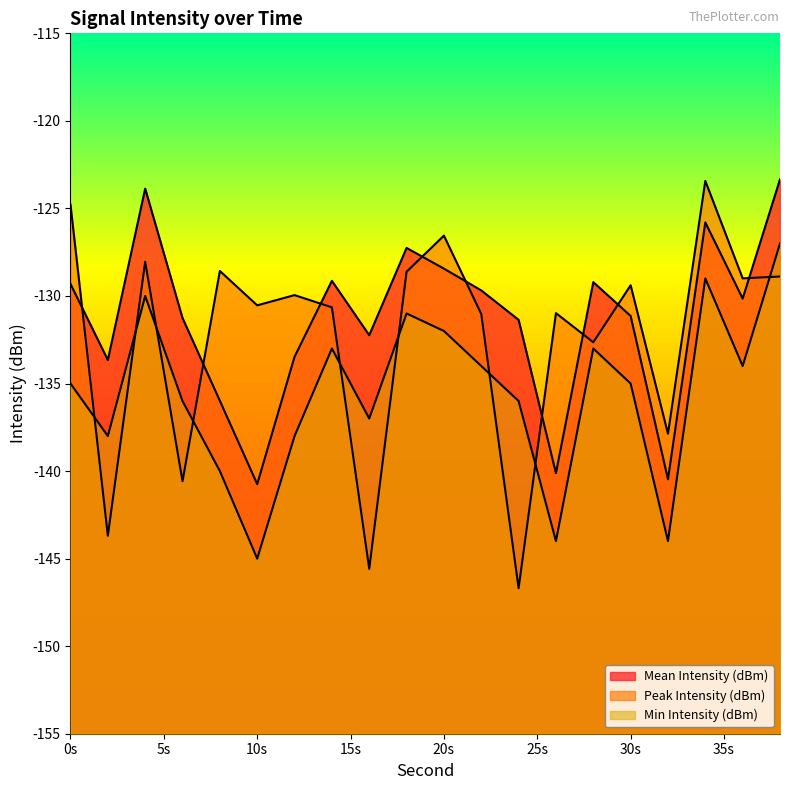

After their last crossing, which series has the higher values: Min Intensity (dBm) or Peak Intensity (dBm)?

Min Intensity (dBm)